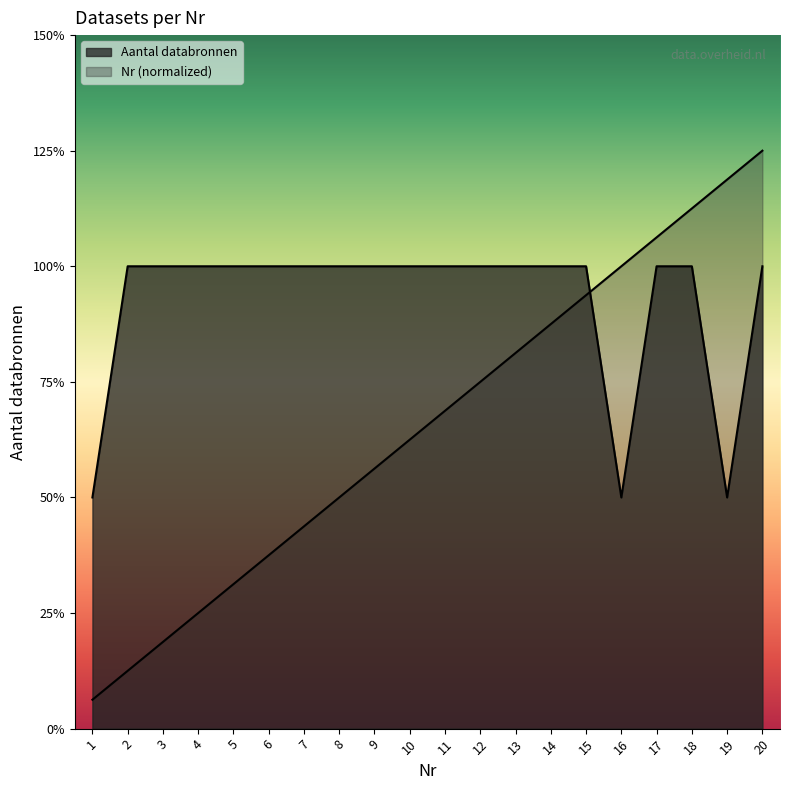

Reading left to right, extract all data points from this chart.

Aantal databronnen: 1=1.0	2=2.0	3=2.0	4=2.0	5=2.0	6=2.0	7=2.0	8=2.0	9=2.0	10=2.0	11=2.0	12=2.0	13=2.0	14=2.0	15=2.0	16=1.0	17=2.0	18=2.0	19=1.0	20=2.0
Nr: 1=0.1	2=0.2	3=0.4	4=0.5	5=0.6	6=0.8	7=0.9	8=1.0	9=1.1	10=1.2	11=1.4	12=1.5	13=1.6	14=1.8	15=1.9	16=2.0	17=2.1	18=2.2	19=2.4	20=2.5